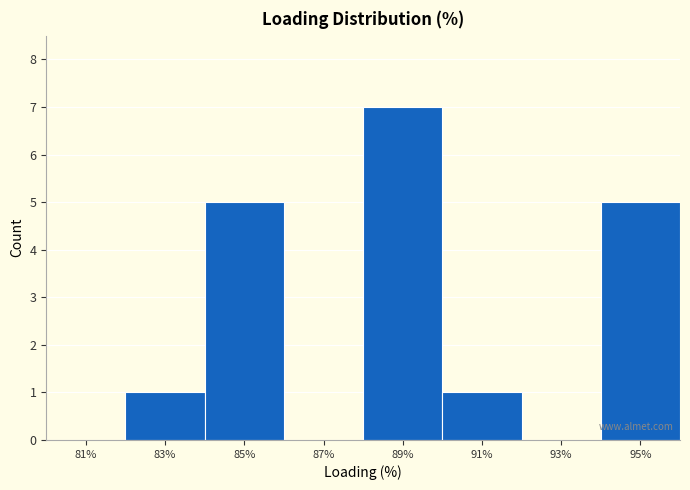

What is the height of the bar covering 90 to 92 on the x-axis? The values are not printed on the chart, so give them approximately, as read against the axis.

1